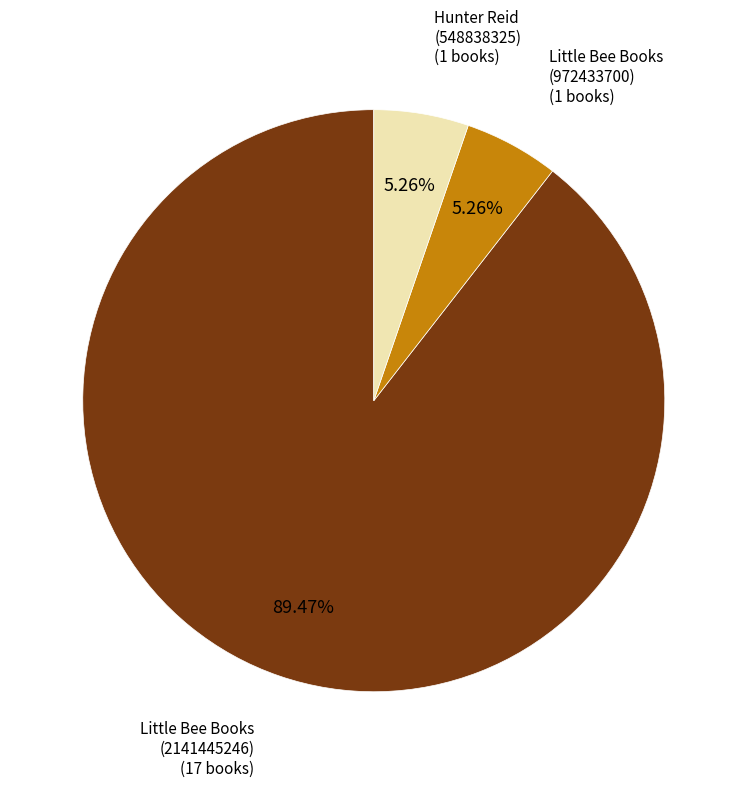

What percentage is the Hunter Reid (548838325) slice, to the nearest percent?

5%